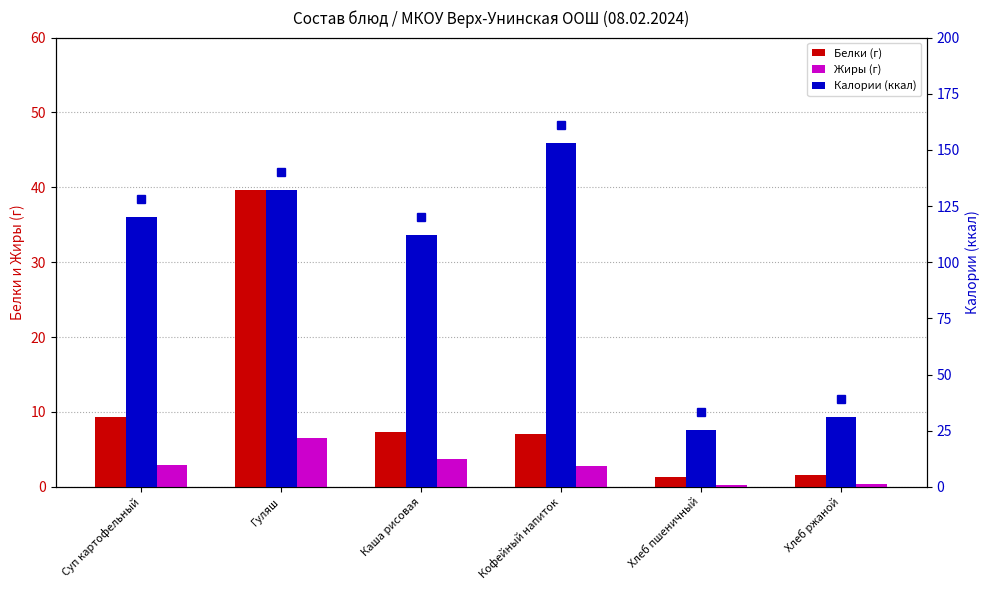

Reading right to left, list all the values displayed in this chart.

Белки (г): 1.6	1.3	7.0	7.4	39.7	9.3
Жиры (г): 0.4	0.2	2.8	3.7	6.5	2.9
Калории (ккал): 31.3	25.5	153.0	112.1	132.0	120.0